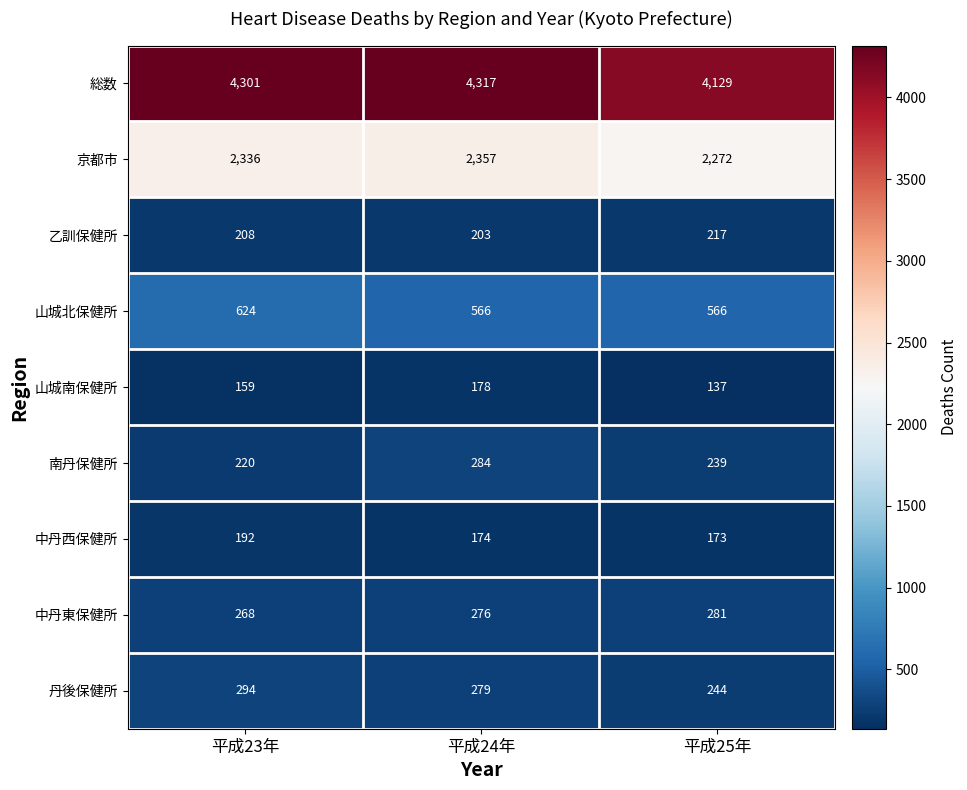

Which label corresponds to the smallest value in the chart?

平成25年